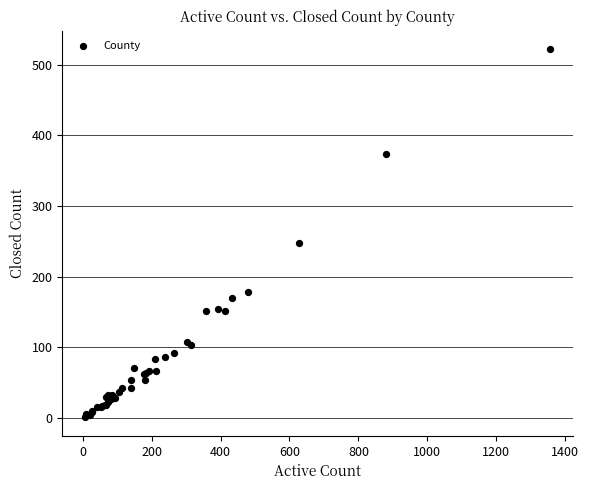

What Y value in the scatter plot is closest to 261?

248